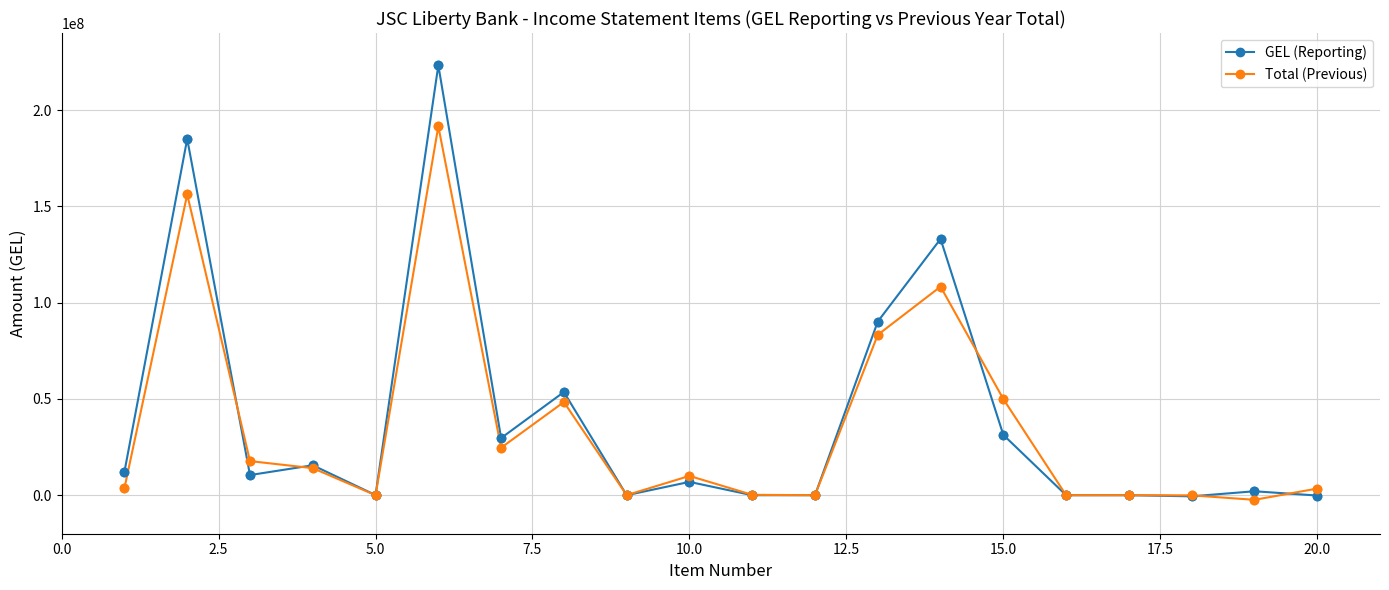

Which series has the widest spread of values?

GEL (Reporting)